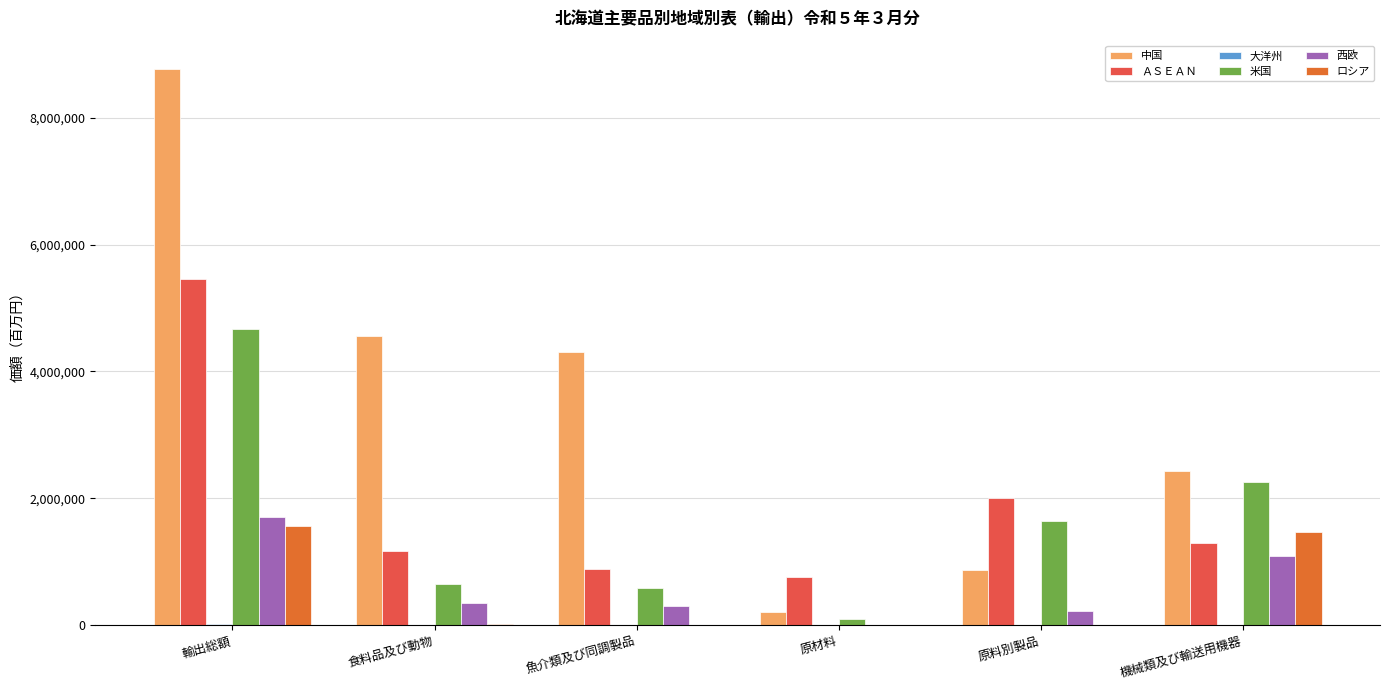

What is the highest value of the ロシア series?

1573063